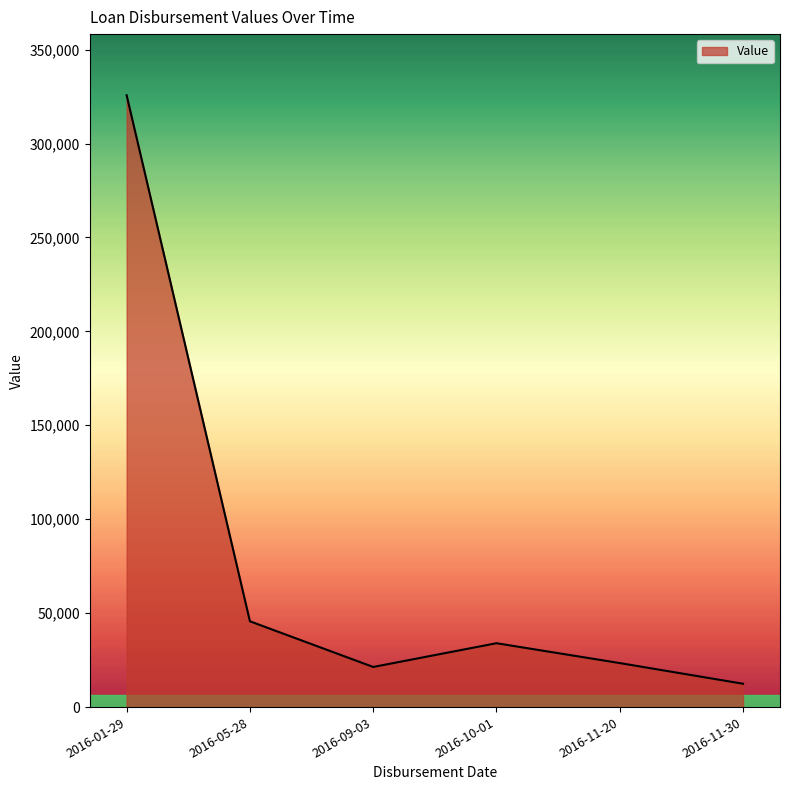

Reading left to right, extract all data points from this chart.

325664	45676	21354	34000	23432	12432